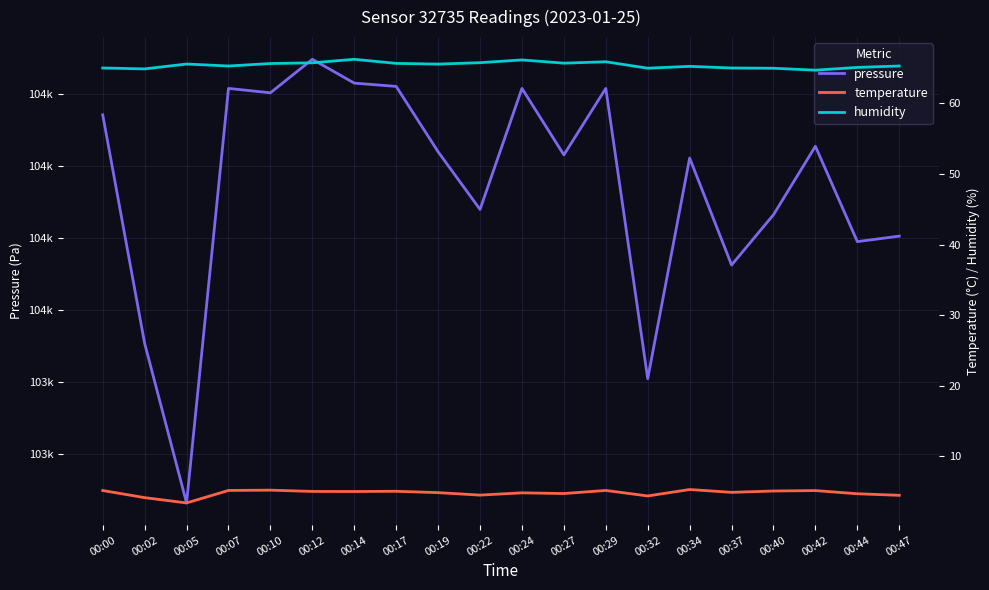

Does the chart display data point markers on the line(s)?

No